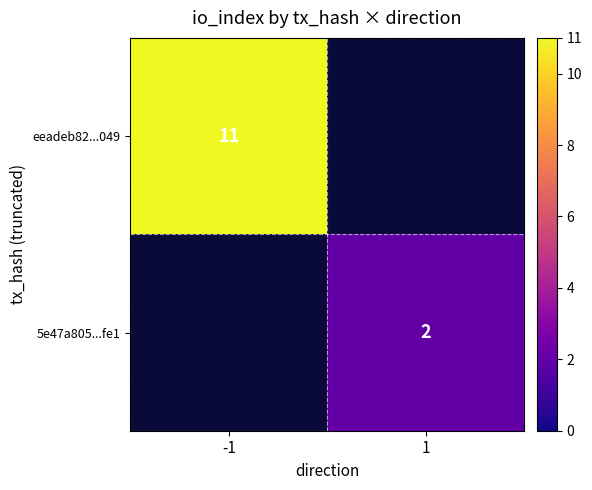

Is it true that eeadeb82...049 equals 7 at -1?

False